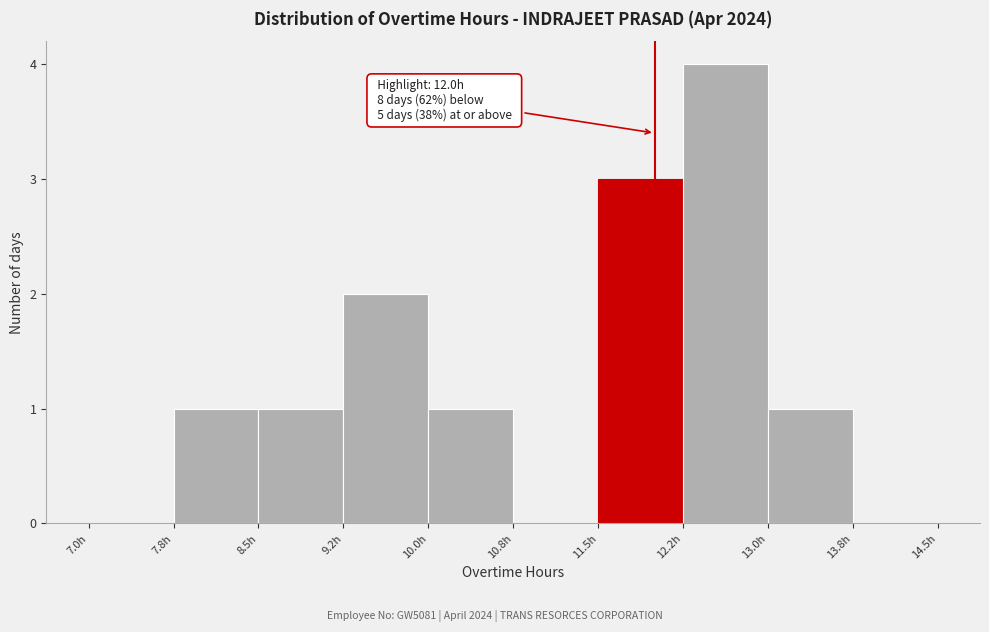

Over which range of the x-axis is the bar tallest?

12.25 to 13.00